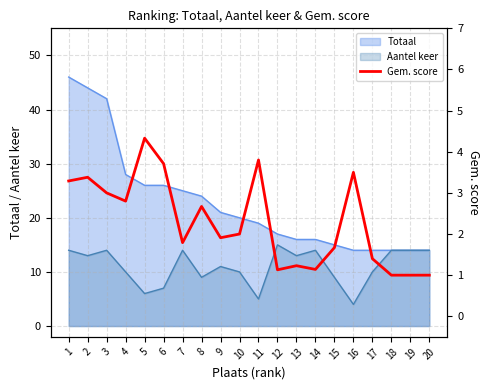

Reading left to right, extract all data points from this chart.

1=3.3	2=3.4	3=3.0	4=2.8	5=4.3	6=3.7	7=1.8	8=2.7	9=1.9	10=2.0	11=3.8	12=1.1	13=1.2	14=1.1	15=1.7	16=3.5	17=1.4	18=1.0	19=1.0	20=1.0